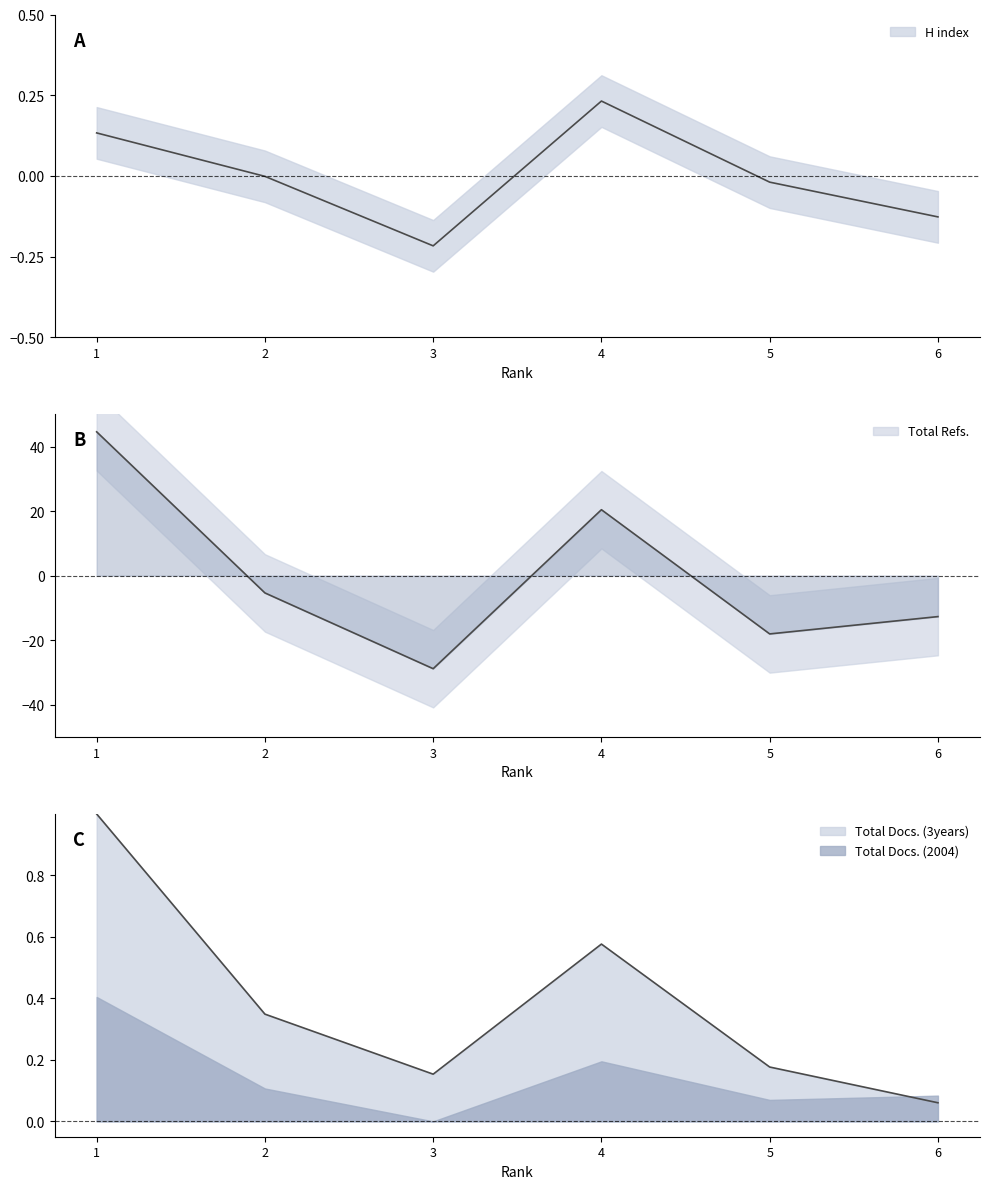

How many lines are shown in the chart?

3